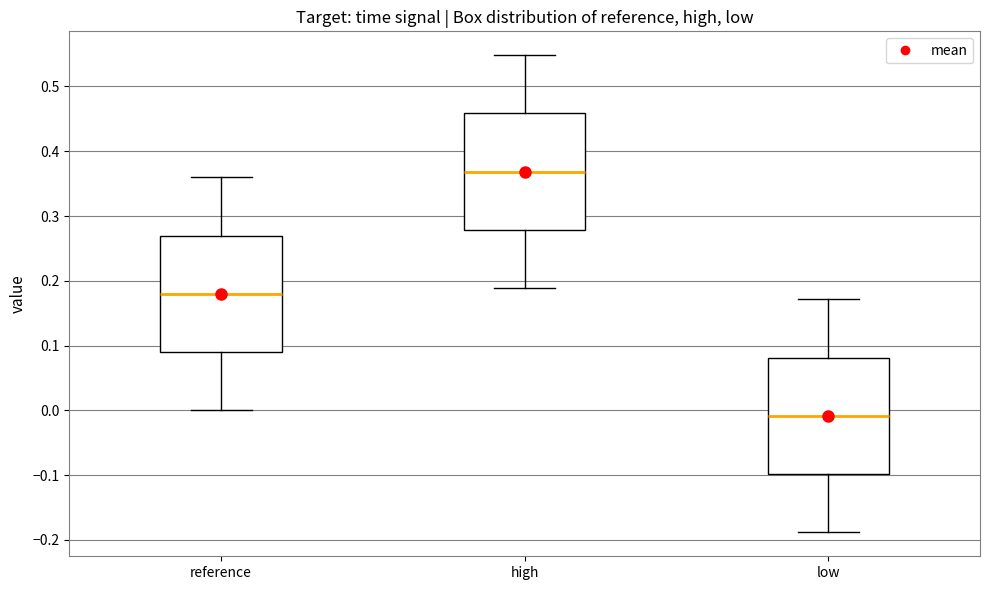

Where does the upper whisker of the box for low end on the y-axis? The values are not printed on the chart, so give them approximately, as read against the axis.

0.17